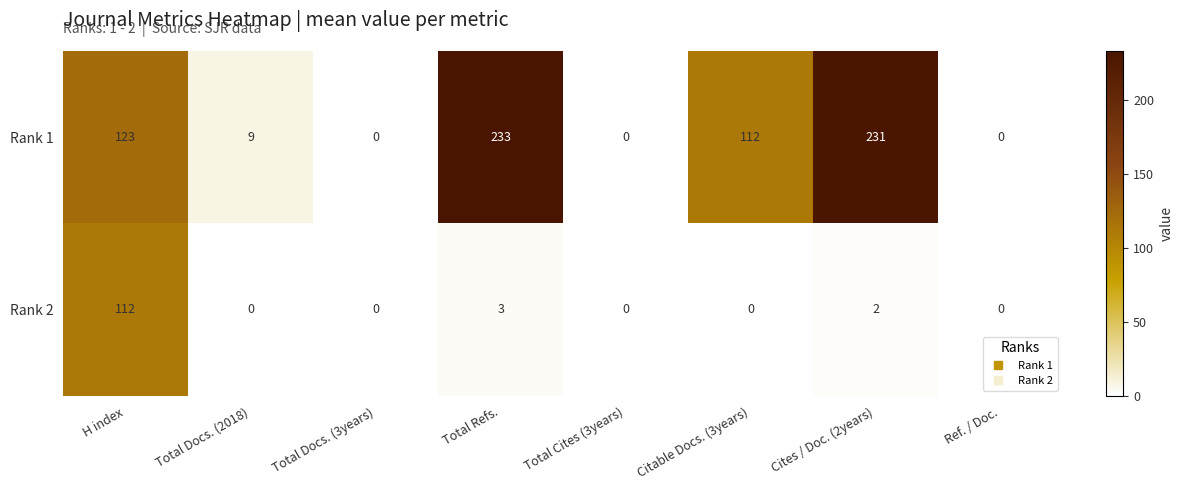

Which series has the largest range (max minus min)?

Rank 1